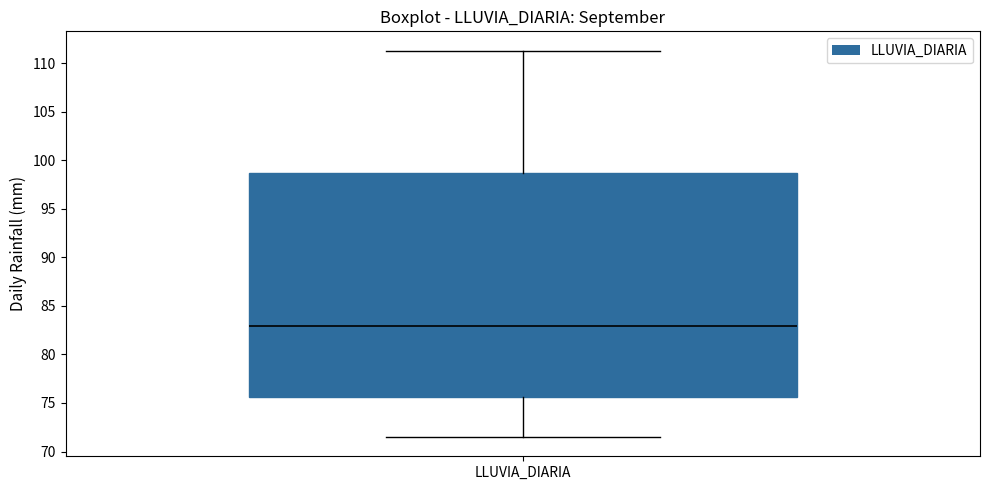

Read this box plot against the y-axis: the position of the median line, the range covered by the box, and the ends of both whiskers. The values are not printed on the chart, so give them approximately, as read against the axis.

median 83.0, box 75.5 to 98.5, whiskers 71.5 to 111.5